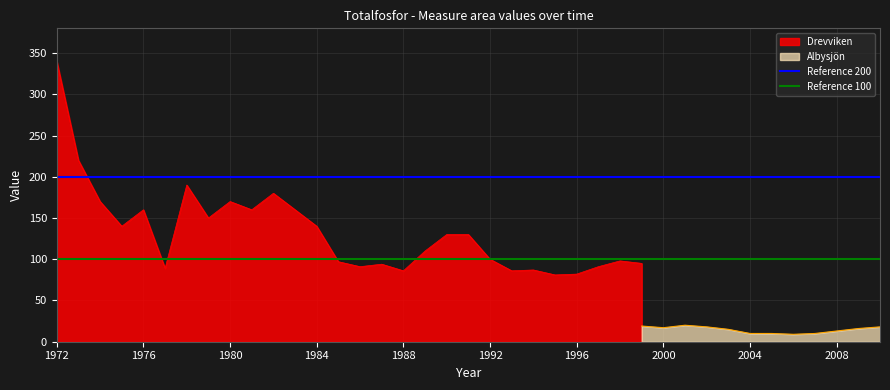

What is the minimum value for Drevviken?

81